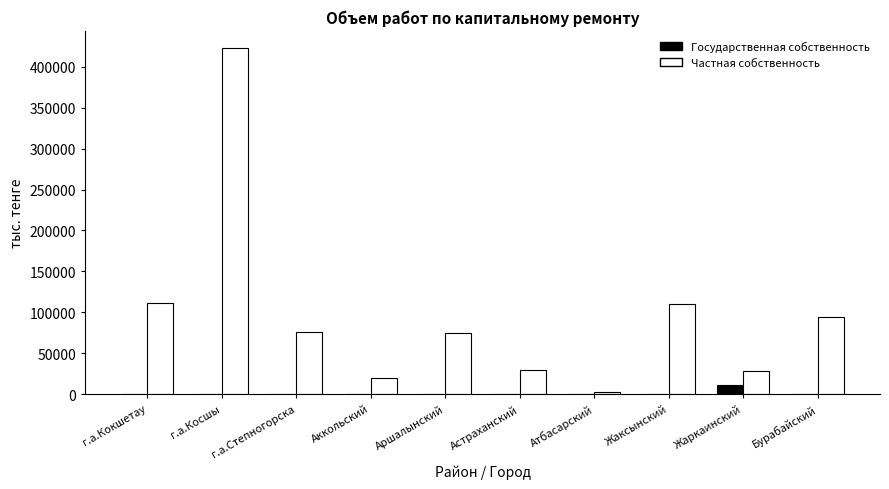

How many data points in Государственная собственность are above 0?

1